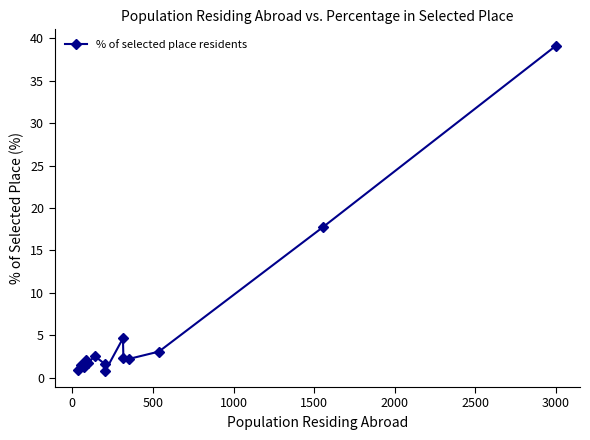

What is the average value?

5.5